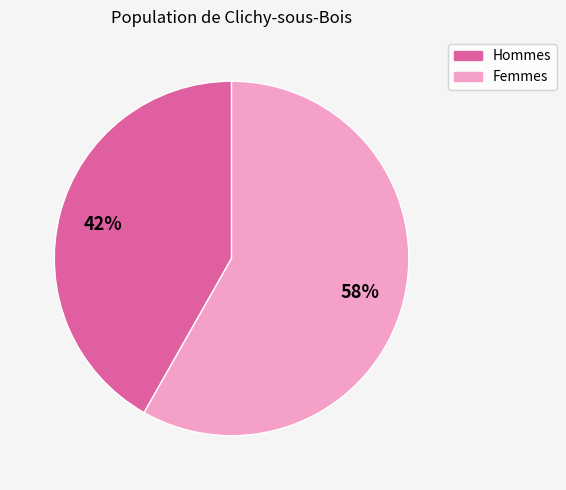

To the nearest percent, what is the average slice percentage?

50%